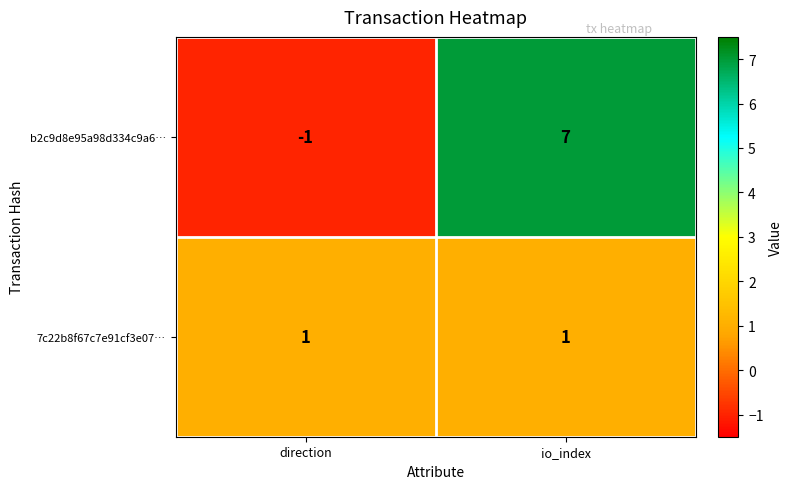

Is it true that b2c9d8e95a98d334c9a6… equals 7 at io_index?

True